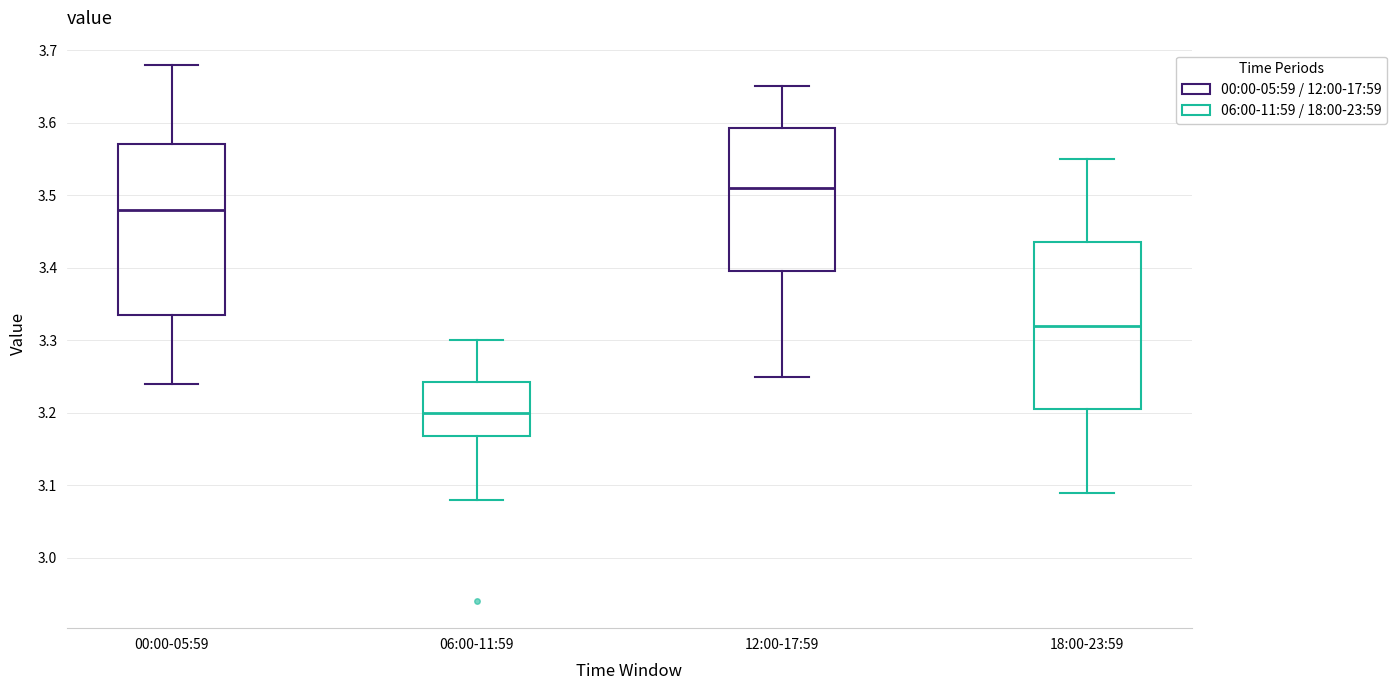

Reading left to right, read every box against the y-axis: the position of its median line, the range the box covers, and the ends of its whiskers. The values are not printed on the chart, so give them approximately, as read against the axis.

00:00-05:59: median 3.48, box 3.34 to 3.57, whiskers 3.24 to 3.68
06:00-11:59: median 3.20, box 3.17 to 3.24, whiskers 3.08 to 3.30
12:00-17:59: median 3.51, box 3.40 to 3.59, whiskers 3.25 to 3.65
18:00-23:59: median 3.32, box 3.21 to 3.44, whiskers 3.09 to 3.55